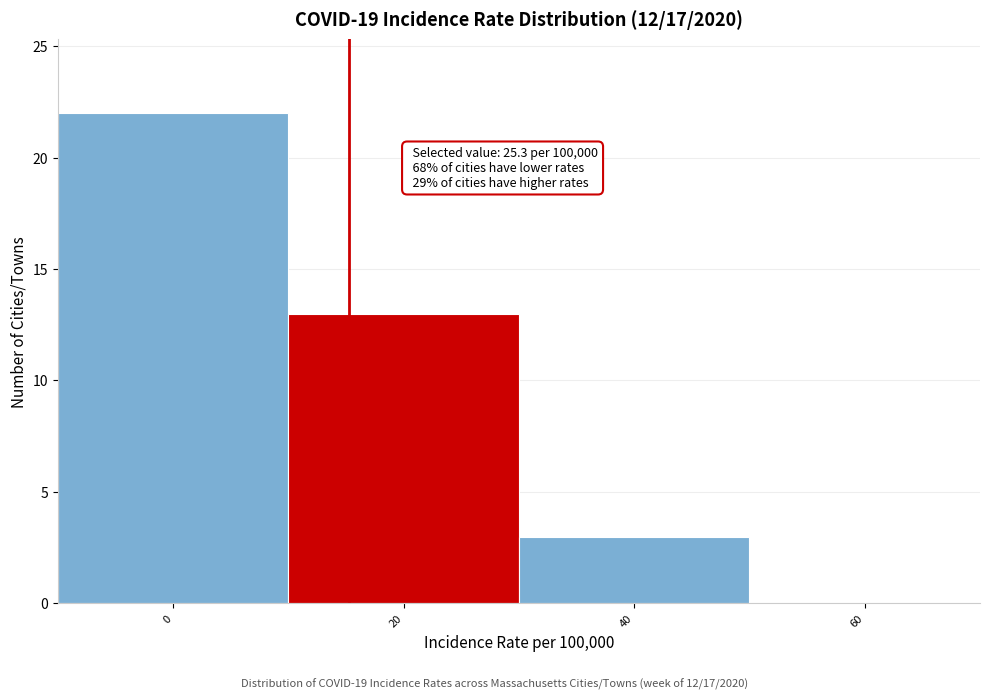

Reading left to right, extract all data points from this chart.

0=22	20=13	40=3	60=0